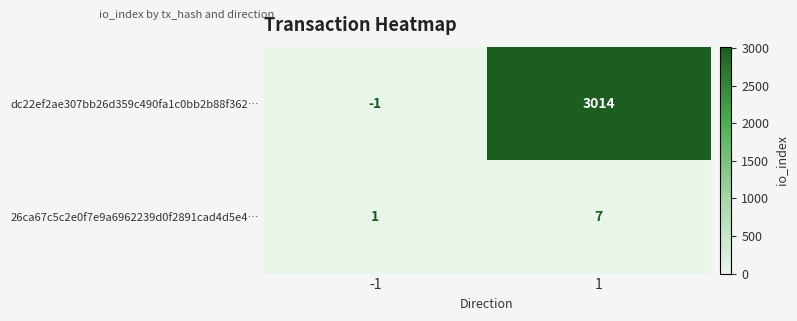

Which series has the largest range (max minus min)?

dc22ef2ae307bb26d359c490fa1c0bb2b88f362…